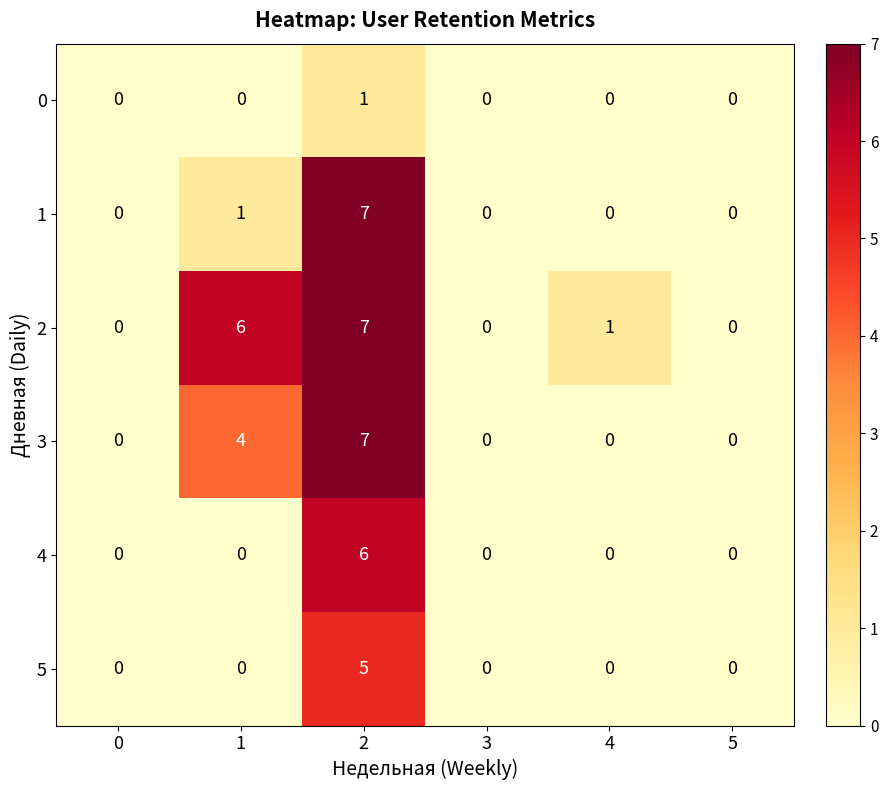

What is the total value across all series at 1?

11